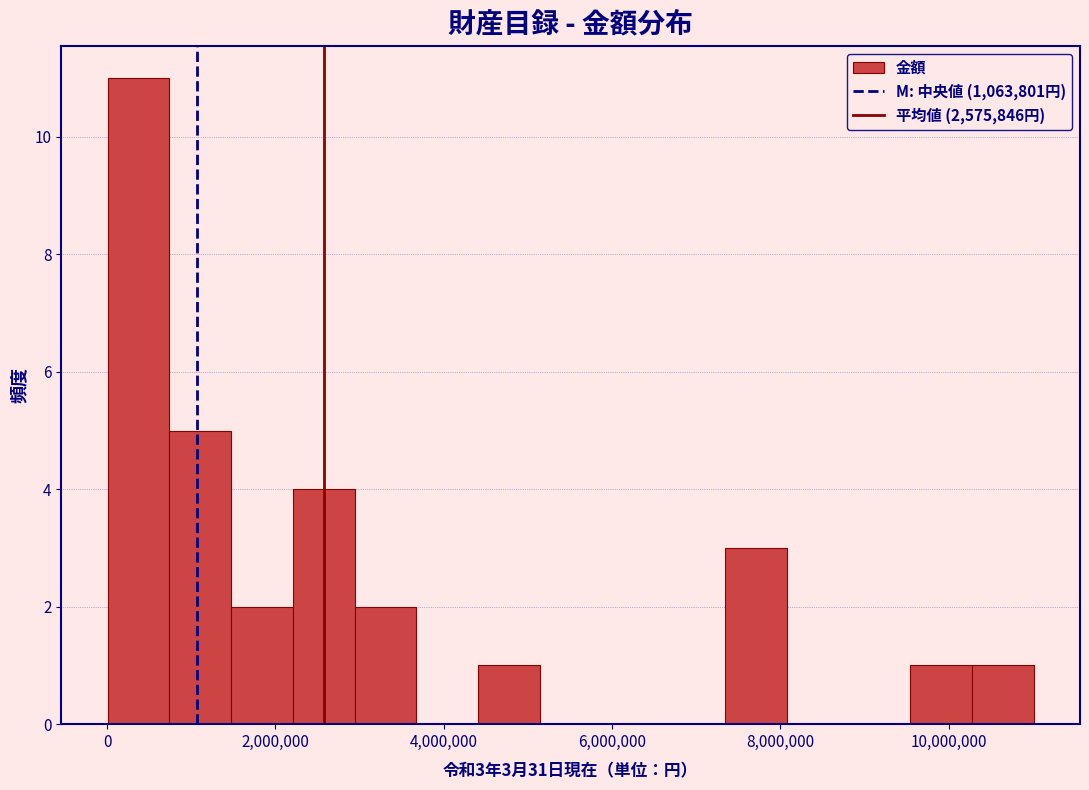

Read against the x-axis, roughly where is the centre of the tallest bar?

400000